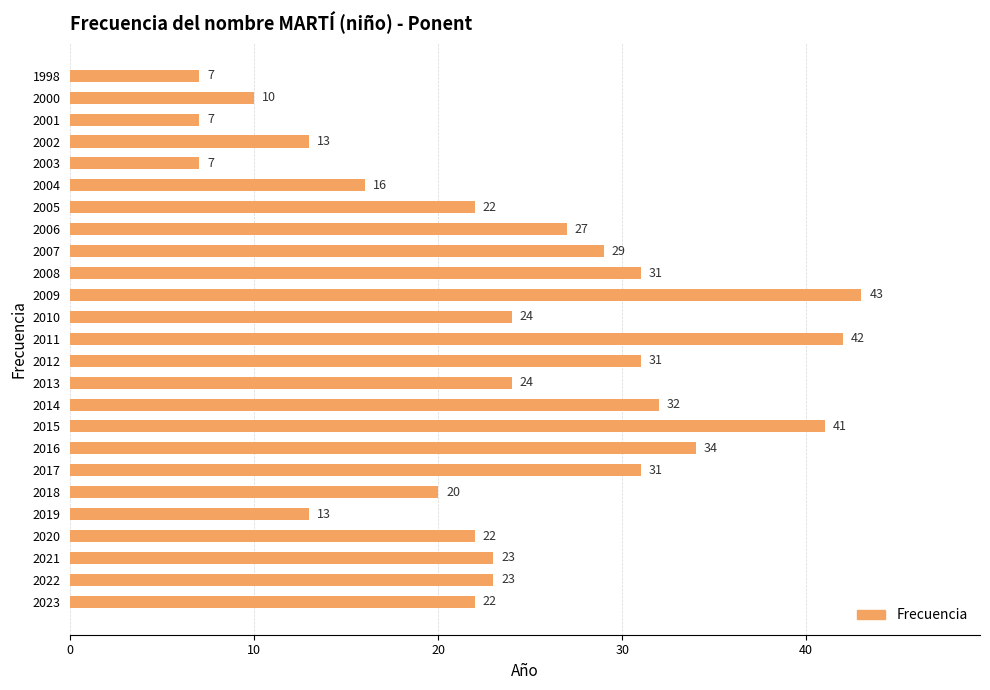

At which category does the chart reach its peak across all series?

2009